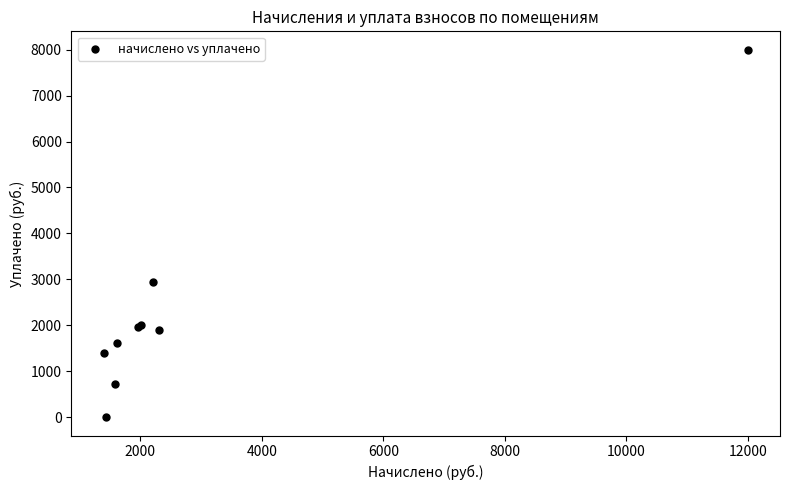

What Y value in the scatter plot is closest to 3999?

2952.4